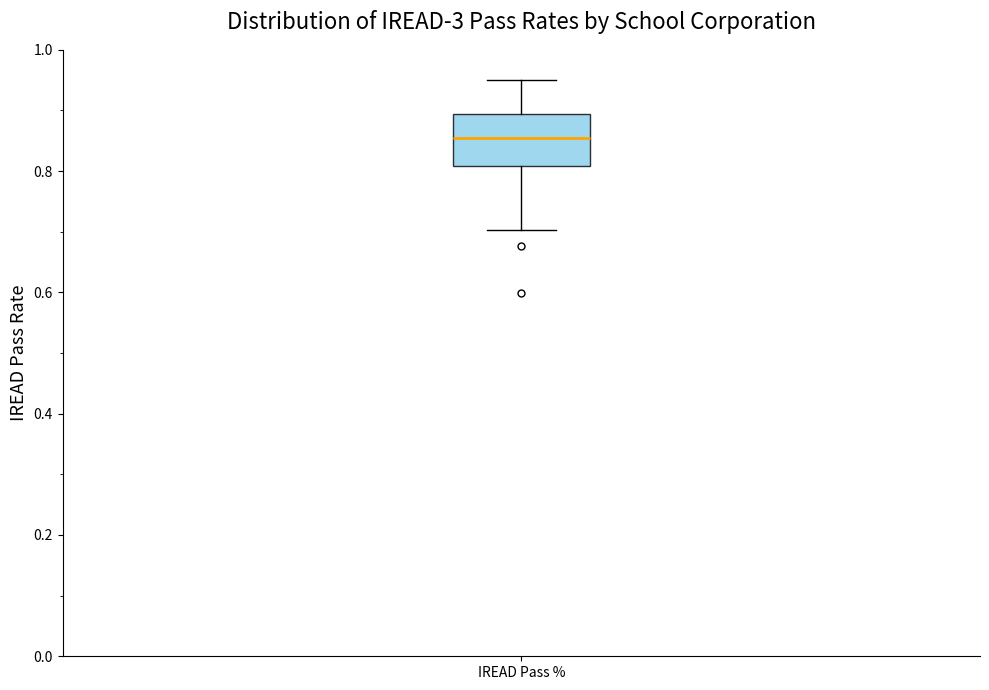

Read this box plot against the y-axis: the position of the median line, the range covered by the box, and the ends of both whiskers. The values are not printed on the chart, so give them approximately, as read against the axis.

median 0.86, box 0.80 to 0.90, whiskers 0.70 to 0.96